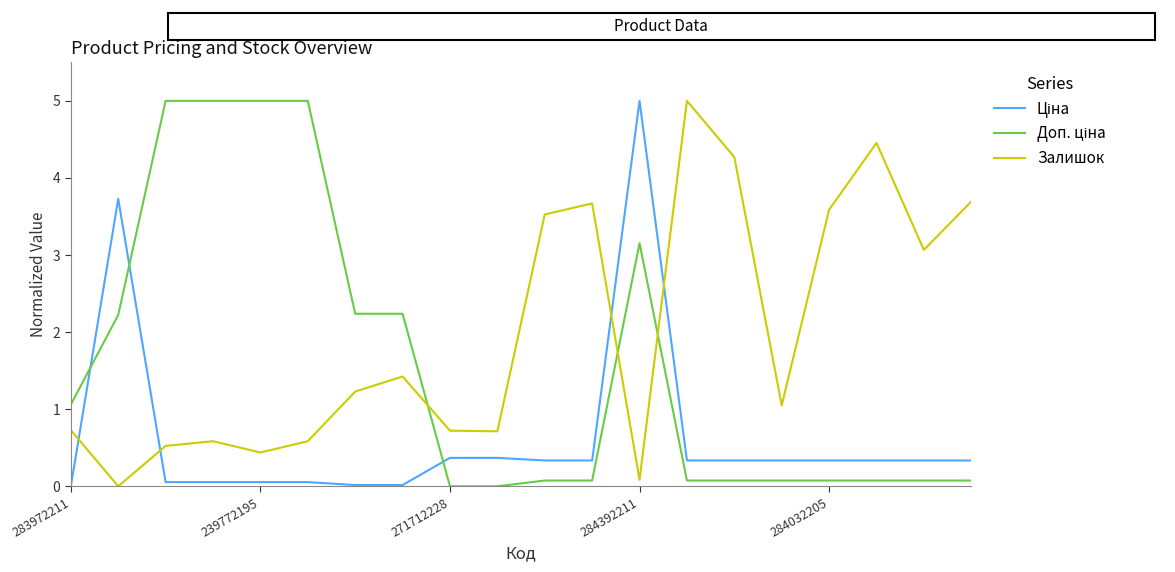

How many categories are shown in the chart?

20